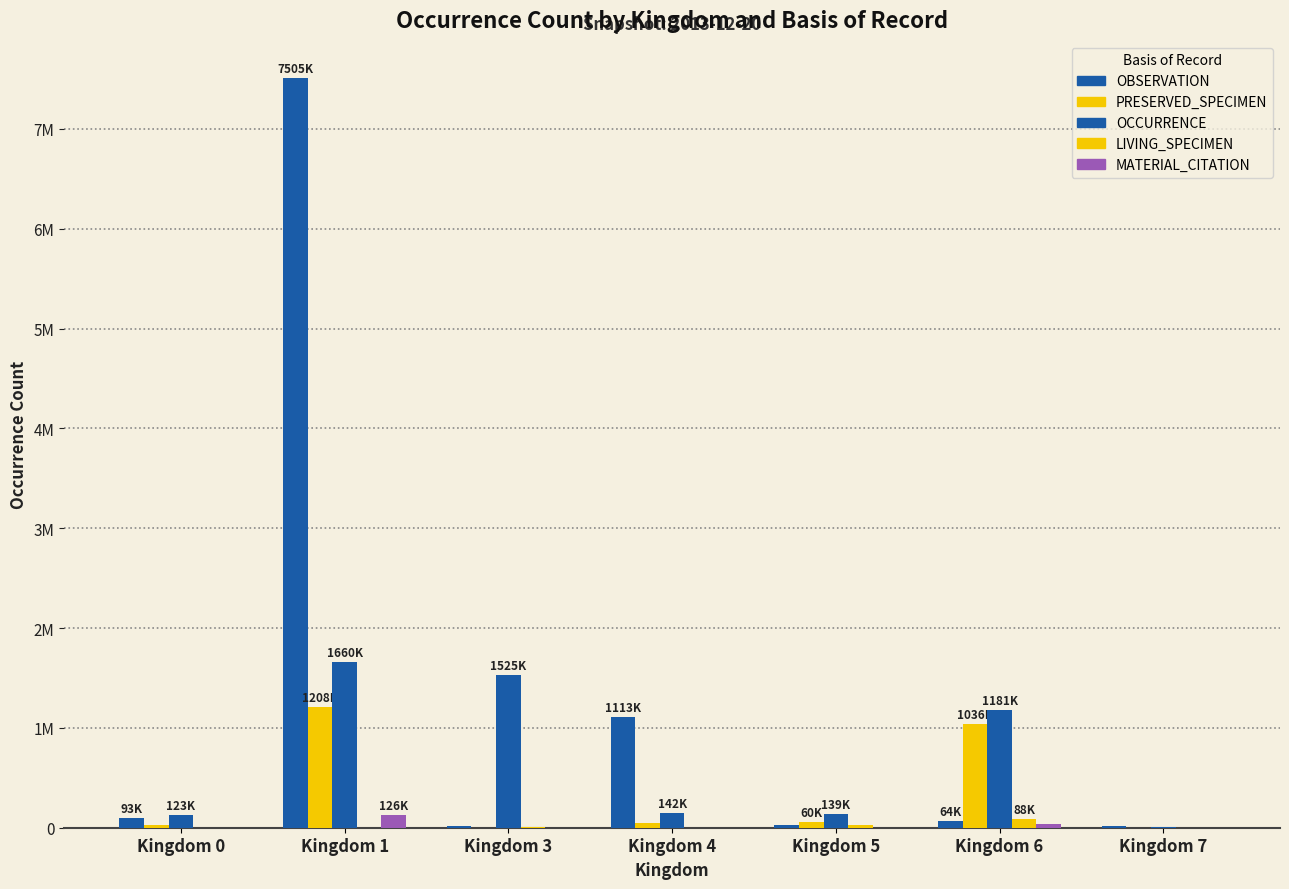

Reading right to left, extract all data points from this chart.

OBSERVATION: 20238	64495	31595	1113248	15715	7505997	93214
PRESERVED_SPECIMEN: 1929	1036288	60602	46159	668	1208003	27741
OCCURRENCE: 4678	1181994	139679	142697	1525968	1660550	123064
LIVING_SPECIMEN: 10	88369	22618	1762	2533	161	160
MATERIAL_CITATION: 0	41524	387	0	0	126164	0